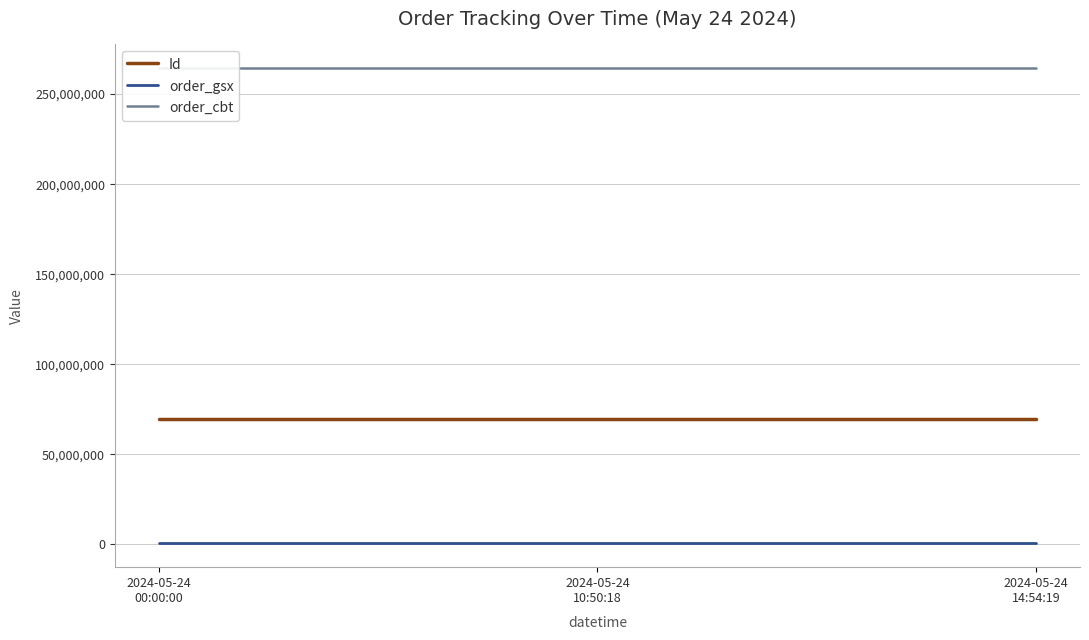

Which has a higher value, 2024-05-24
14:54:19 or 2024-05-24
00:00:00?

2024-05-24
14:54:19